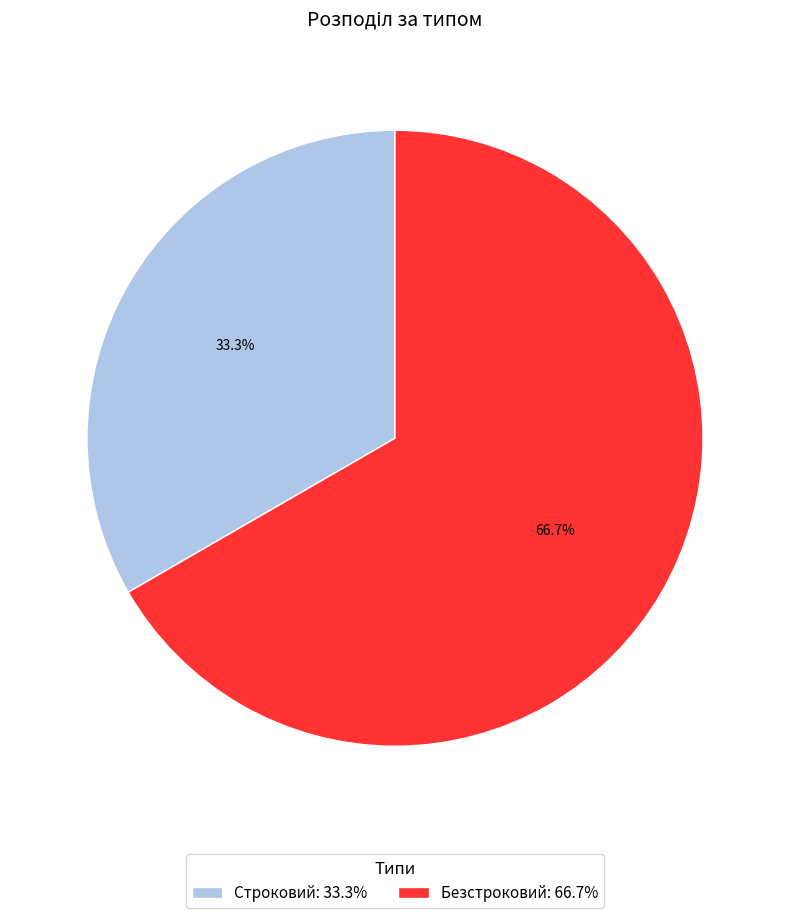

Is it true that Безстроковий is 59% of the pie?

False